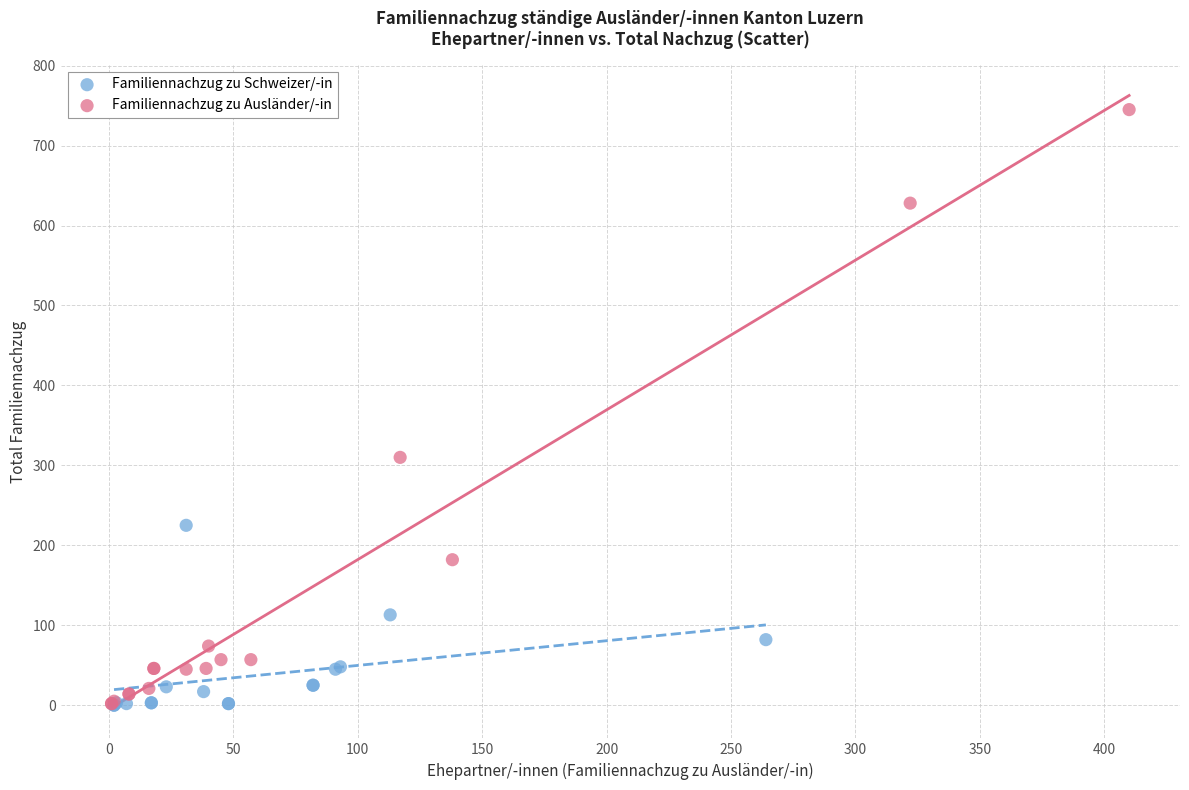

Which series contains the highest Y value?

Familiennachzug zu Ausländer/-in